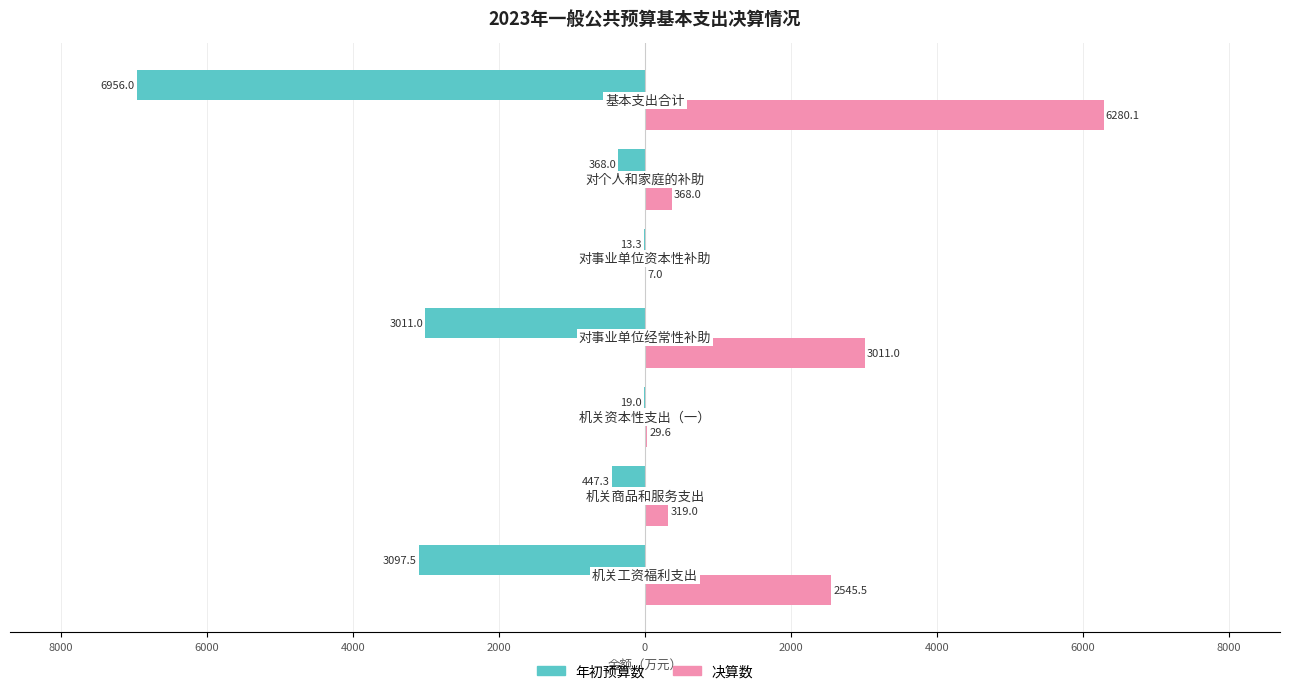

What is the difference between the second highest and second lowest values in the 年初预算数 series?

3078.5